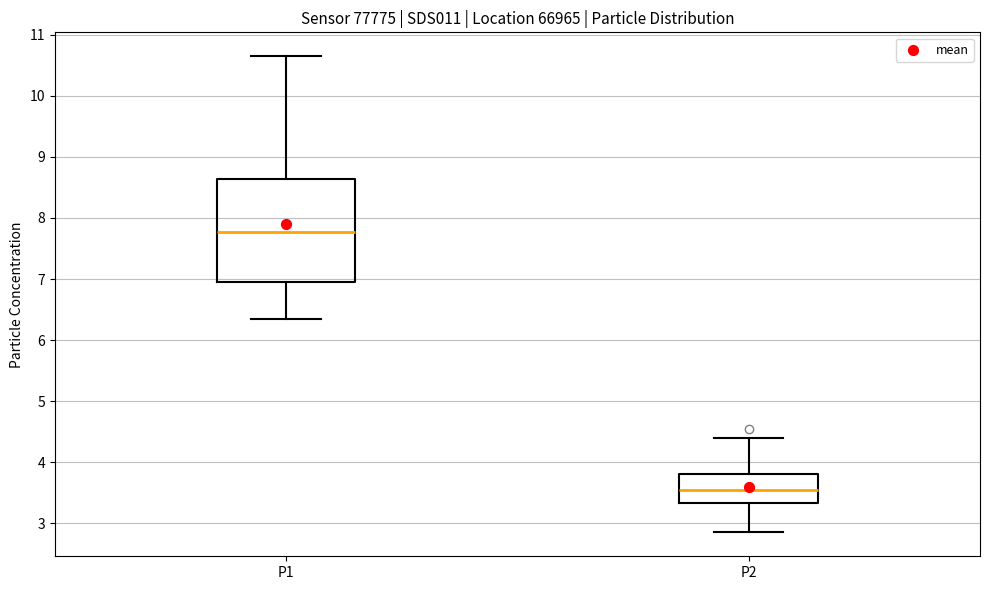

Where does the median line of the box for P1 sit on the y-axis? The values are not printed on the chart, so give them approximately, as read against the axis.

7.8